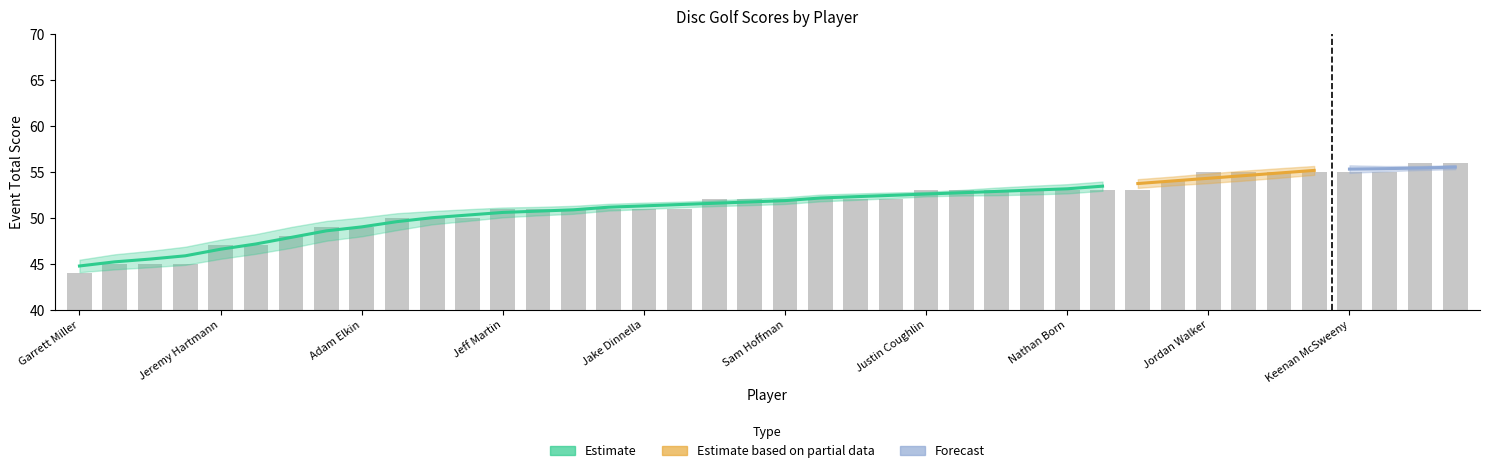

What is the label of the 36th bar from the left?

Miles Martens